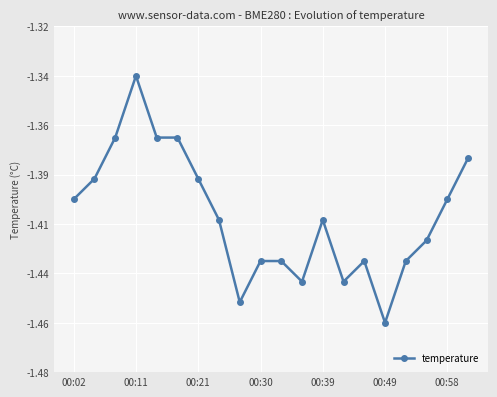

Does the chart display data point markers on the line(s)?

Yes